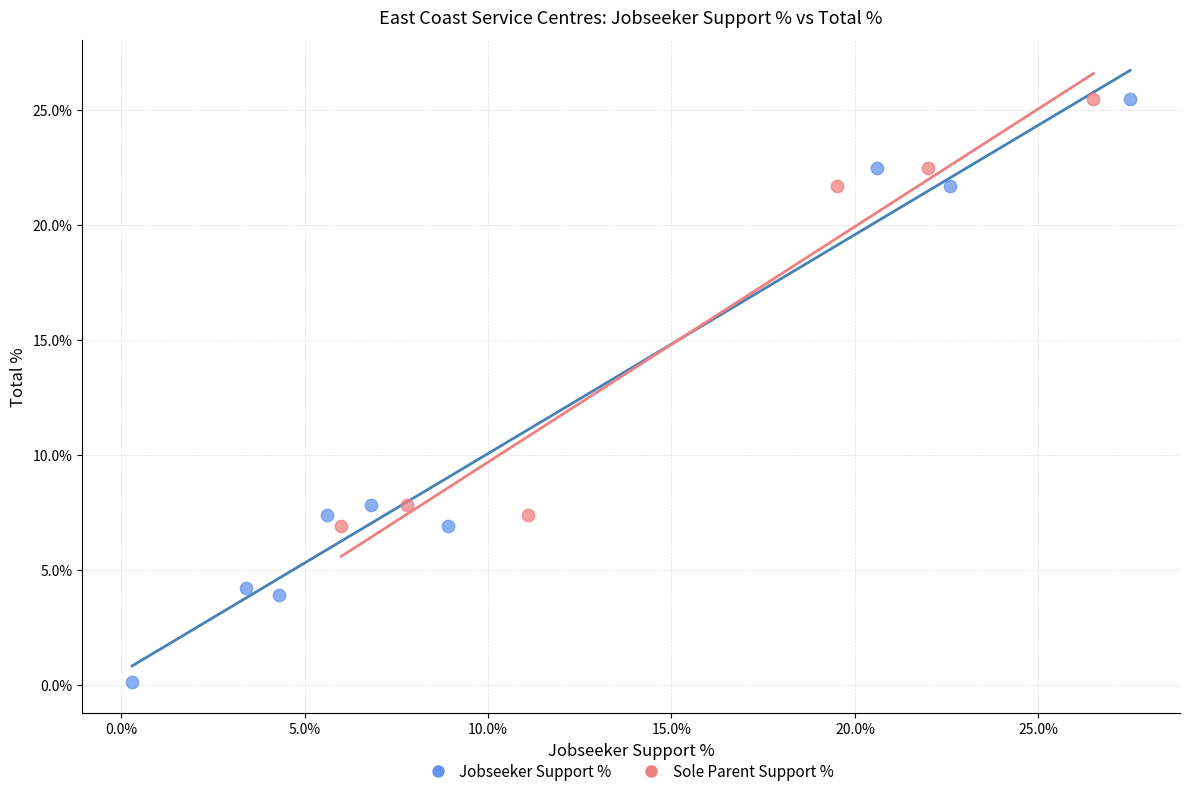

Which series reaches the minimum Y coordinate?

Jobseeker Support %